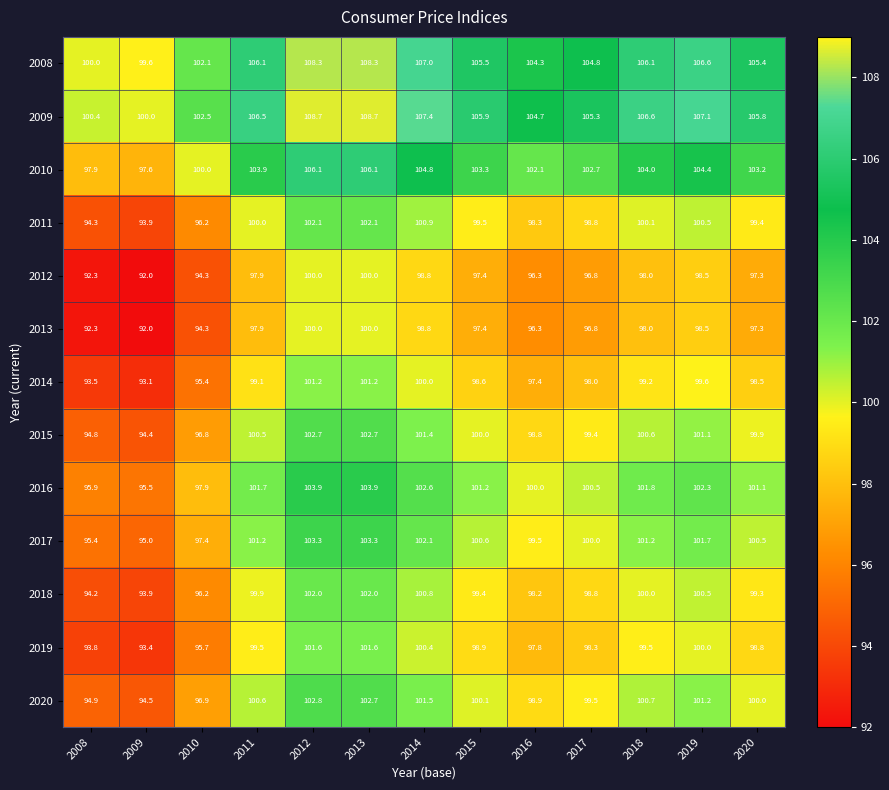

The 2011 series shows 99.5 at 2015. True or false?

True